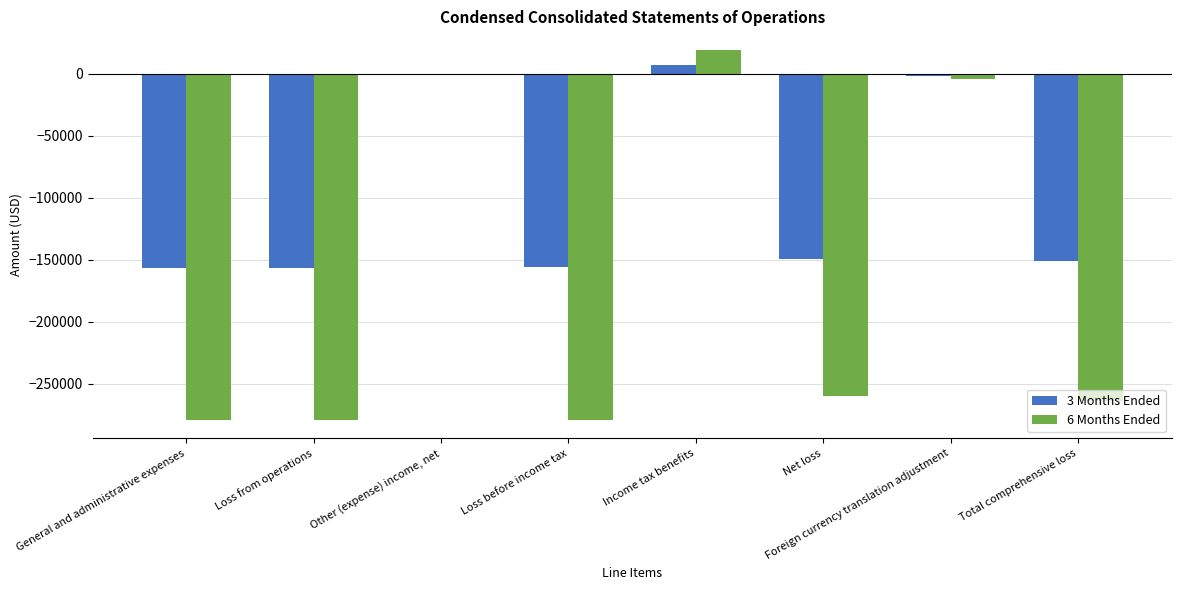

What is the total value across all series at Income tax benefits?

26452